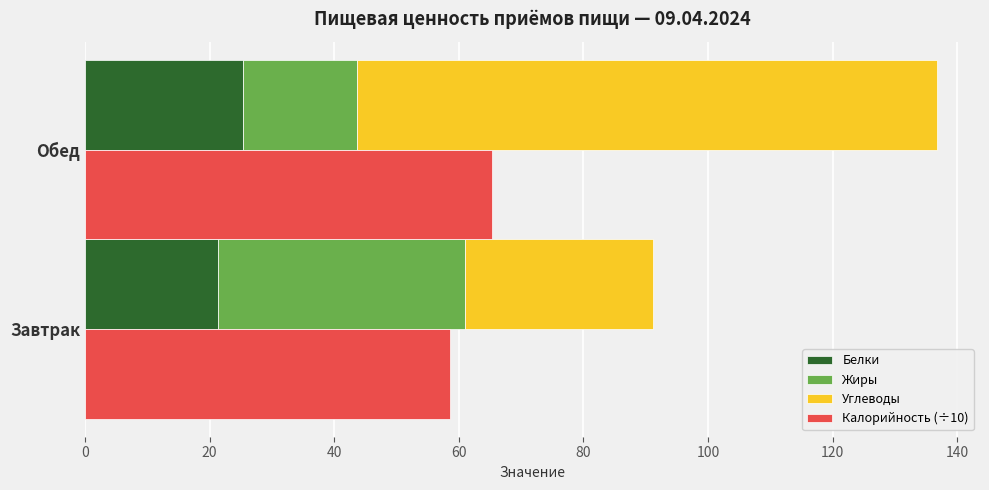

The value of Жиры at Завтрак is 39.6. True or false?

True